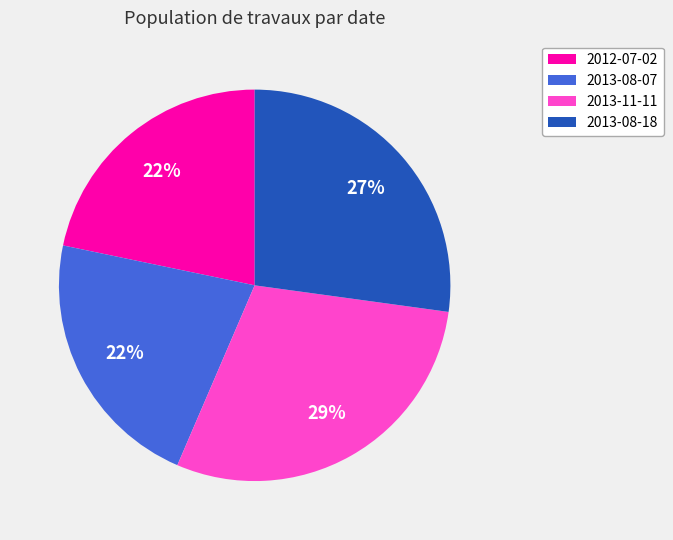

Is there a majority slice in this chart?

No